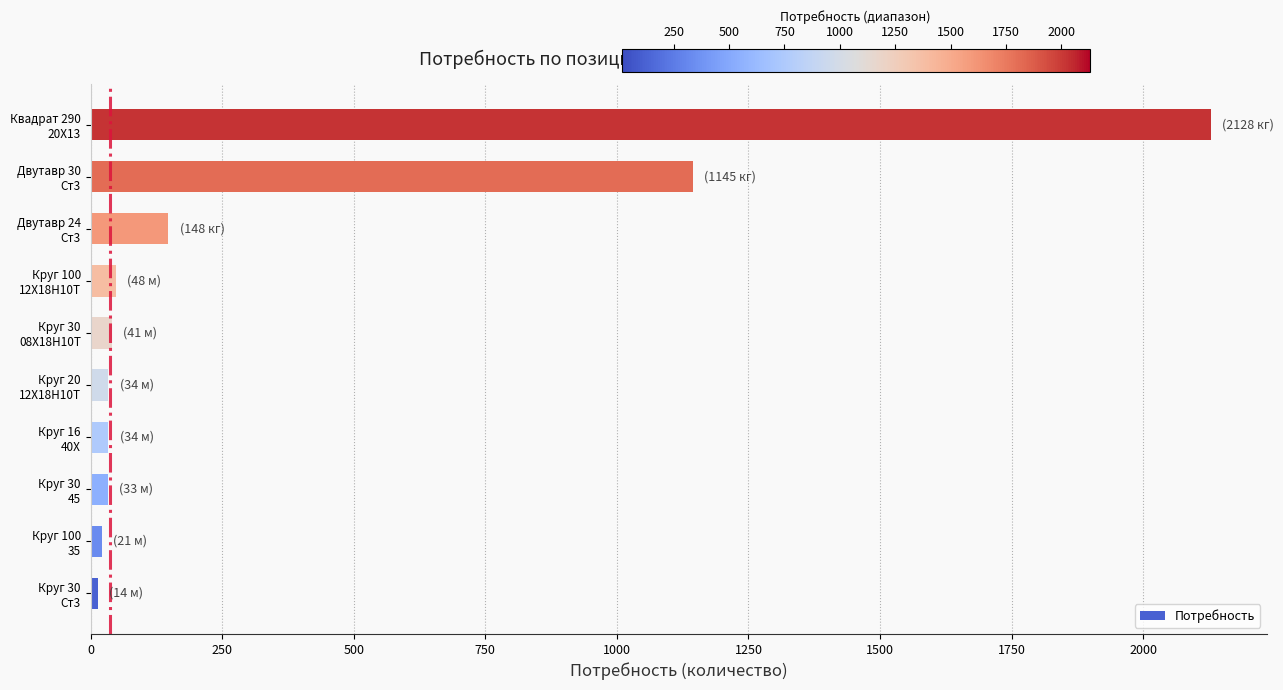

How many bars are there in total?

10